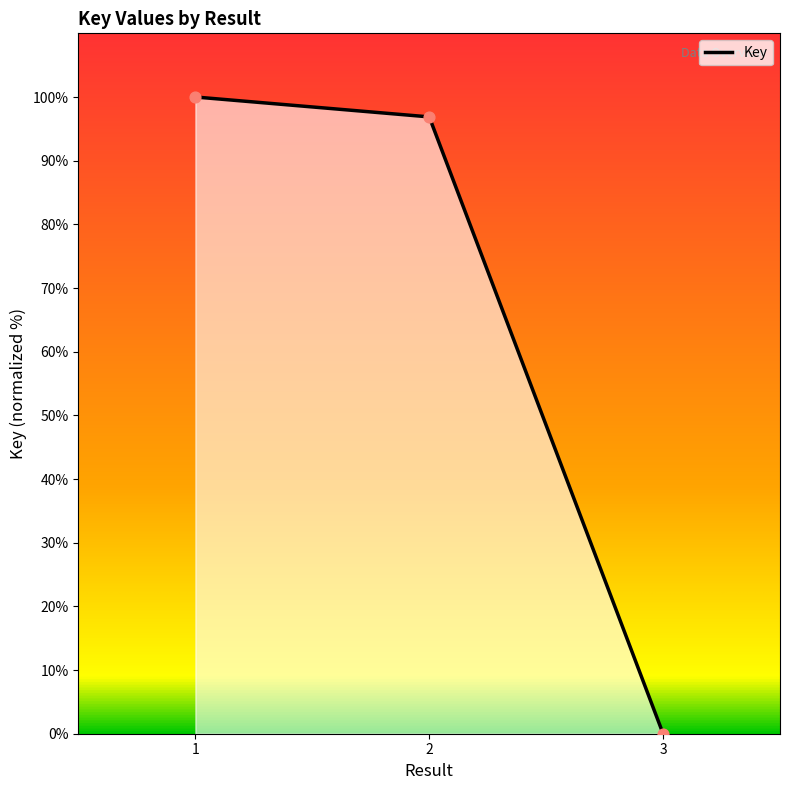

What is the change in value from 1 to 2?

-3.1